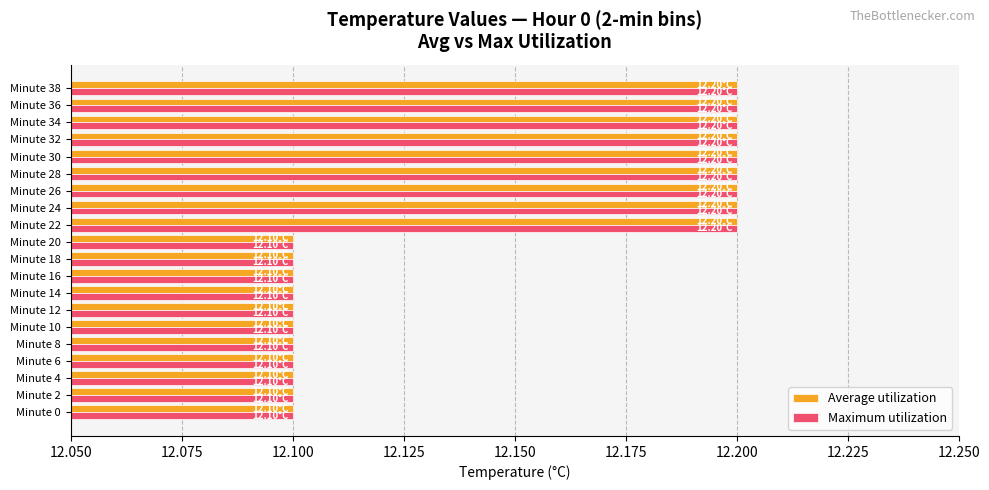

Is the value of Average utilization at Minute 22 greater than the value of Maximum utilization at Minute 4?

Yes